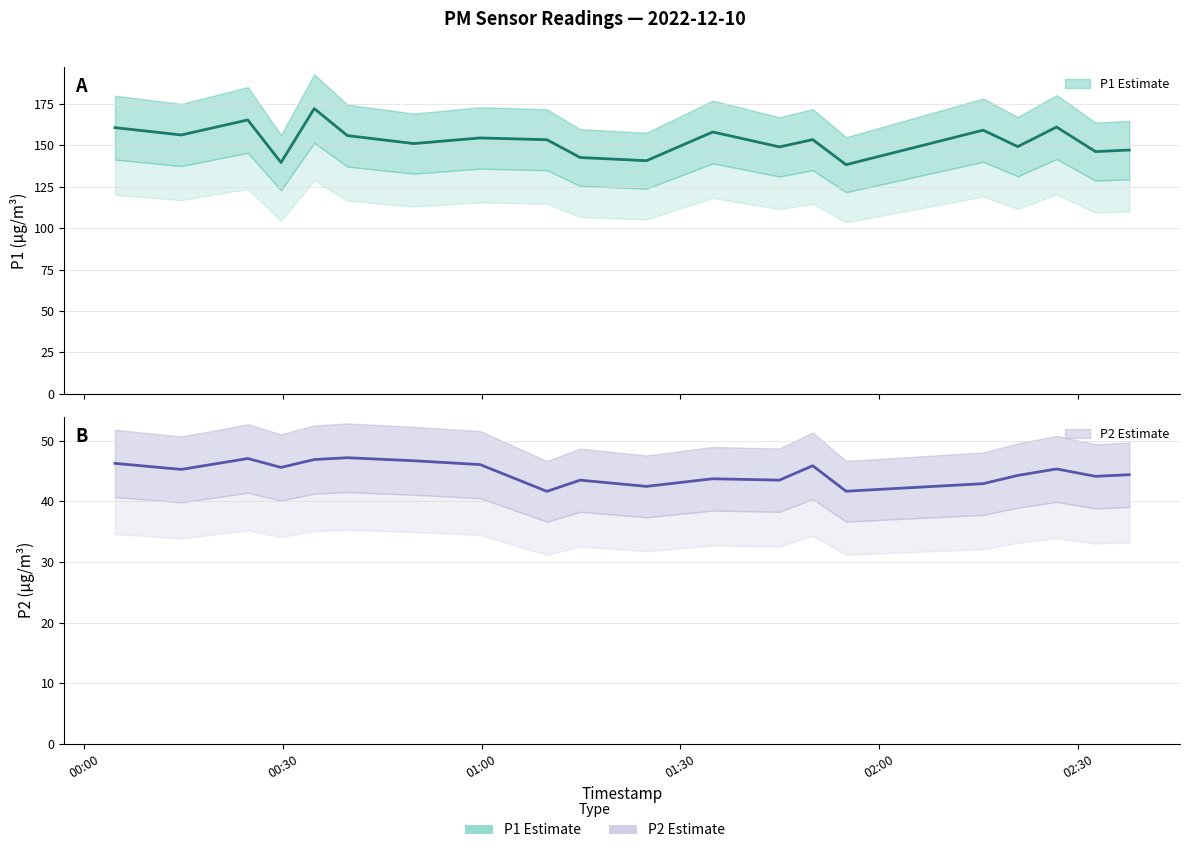

How many lines are shown in the chart?

2